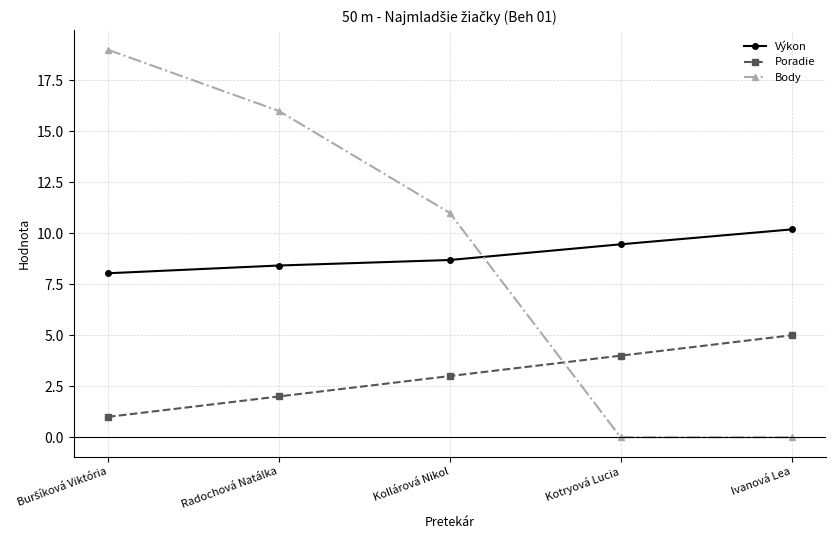

What is the total value across all series at Kollárová Nikol?

22.7